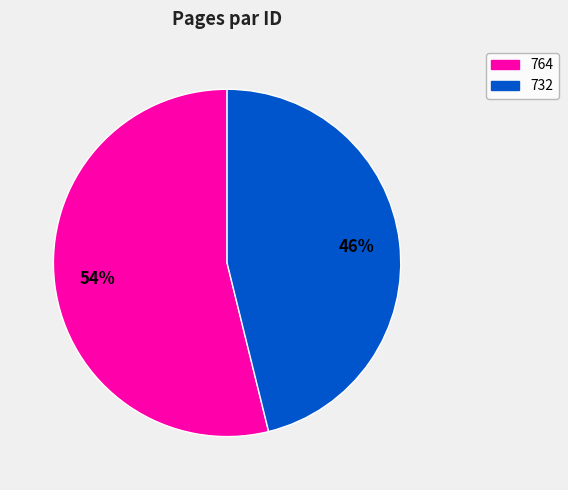

Which category has the biggest portion of the pie?

764